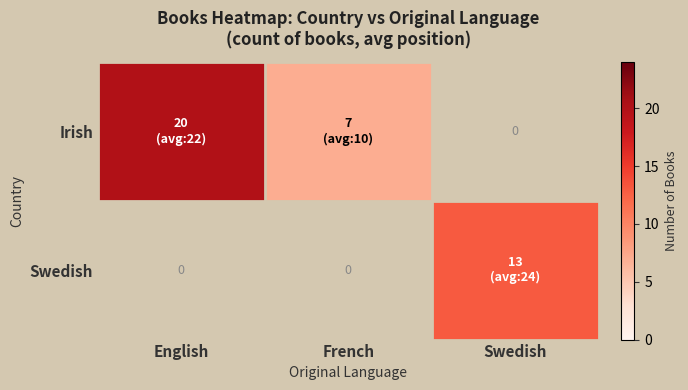

At which category is the sum across all series the highest?

English